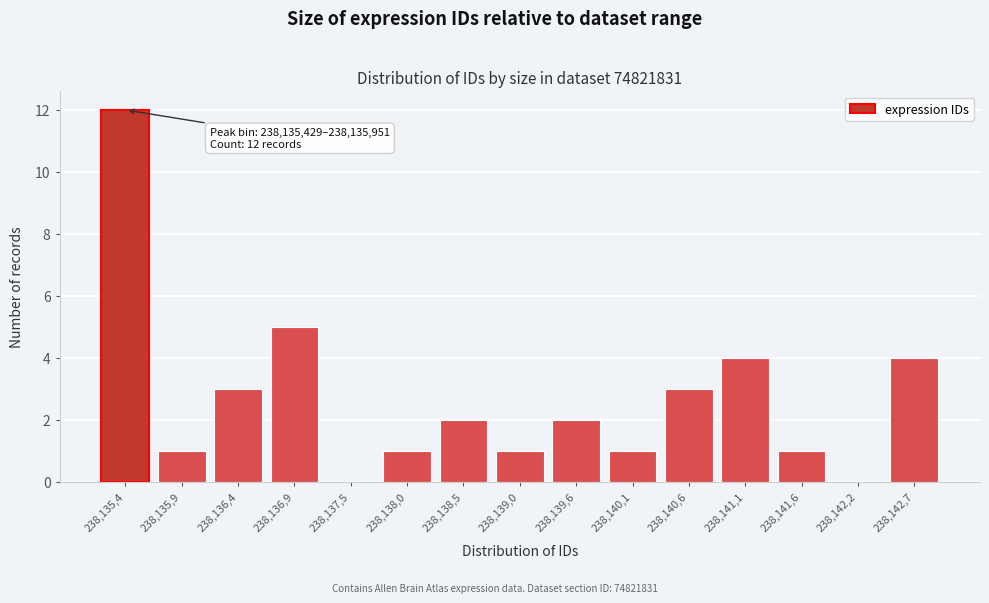

Reading right to left, extract all data points from this chart.

238,142,7=4	238,142,2=0	238,141,6=1	238,141,1=4	238,140,6=3	238,140,1=1	238,139,6=2	238,139,0=1	238,138,5=2	238,138,0=1	238,137,5=0	238,136,9=5	238,136,4=3	238,135,9=1	238,135,4=12